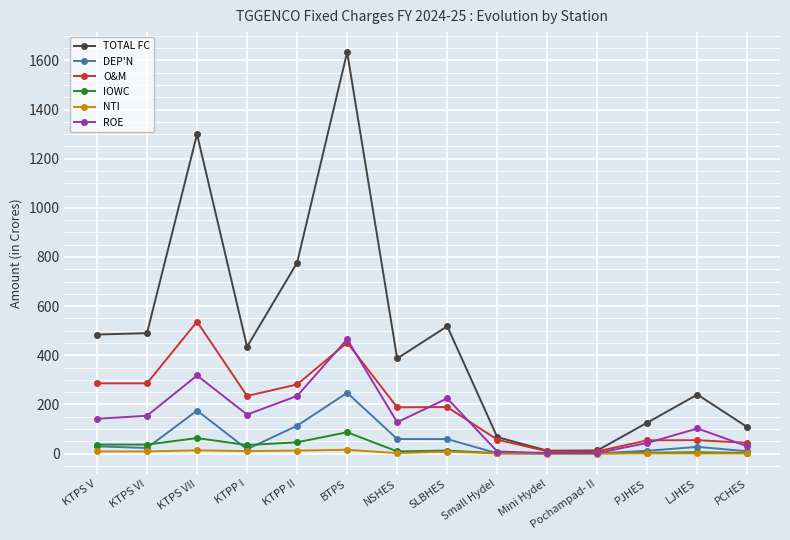

In O&M, how many points are higher than both neighbors (excluding endpoints)?

4